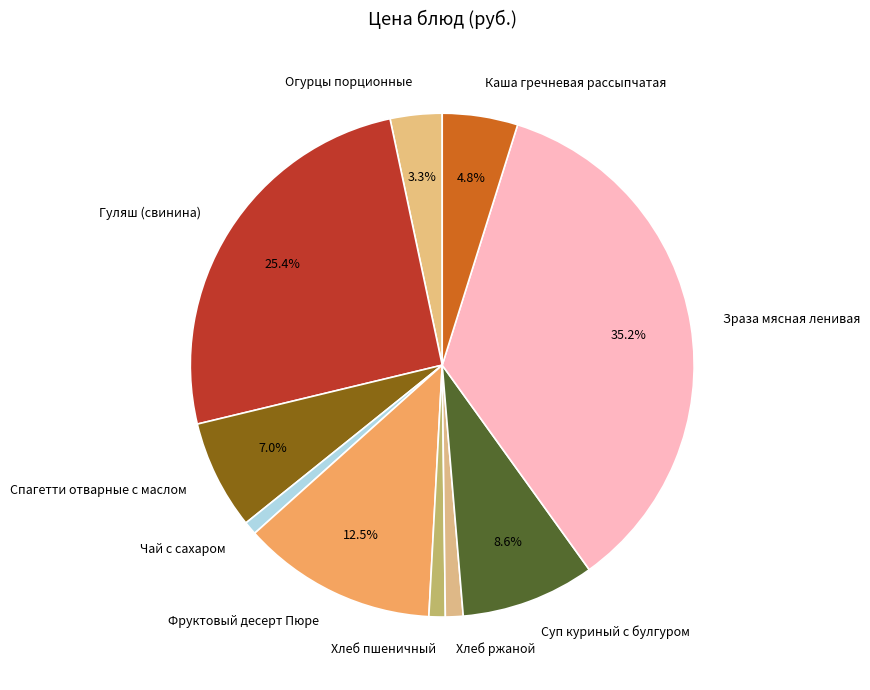

Does Гуляш (свинина) account for over 50% of the chart?

No